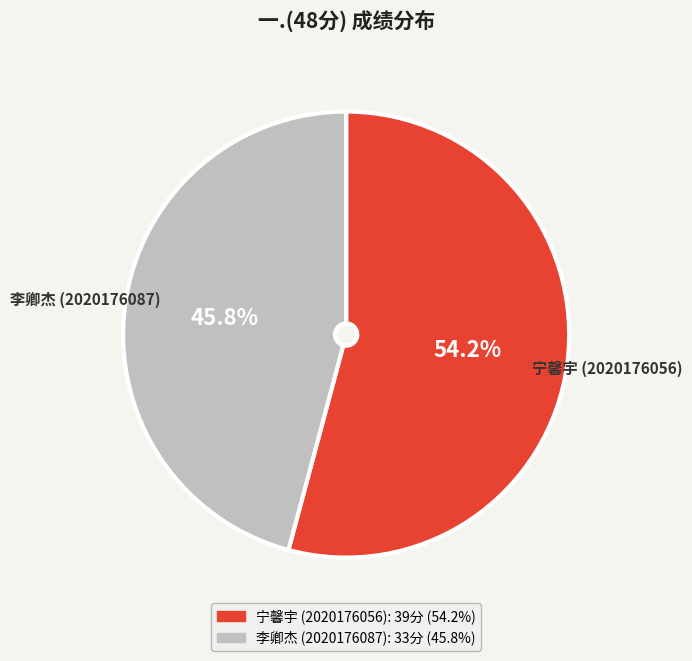

Is there a majority slice in this chart?

Yes